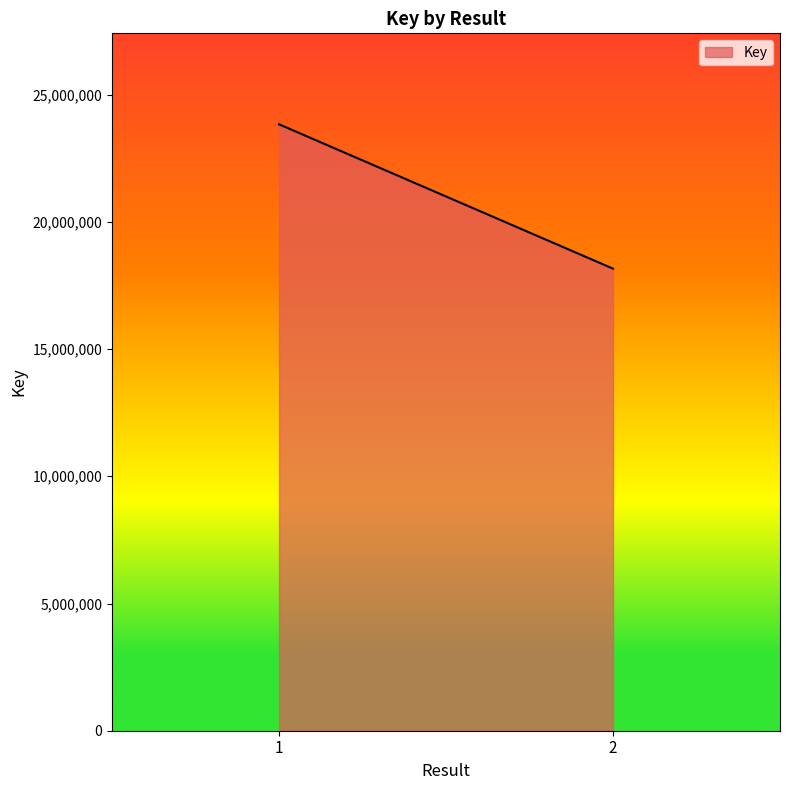

Rank the categories by value from highest to lowest.

1, 2